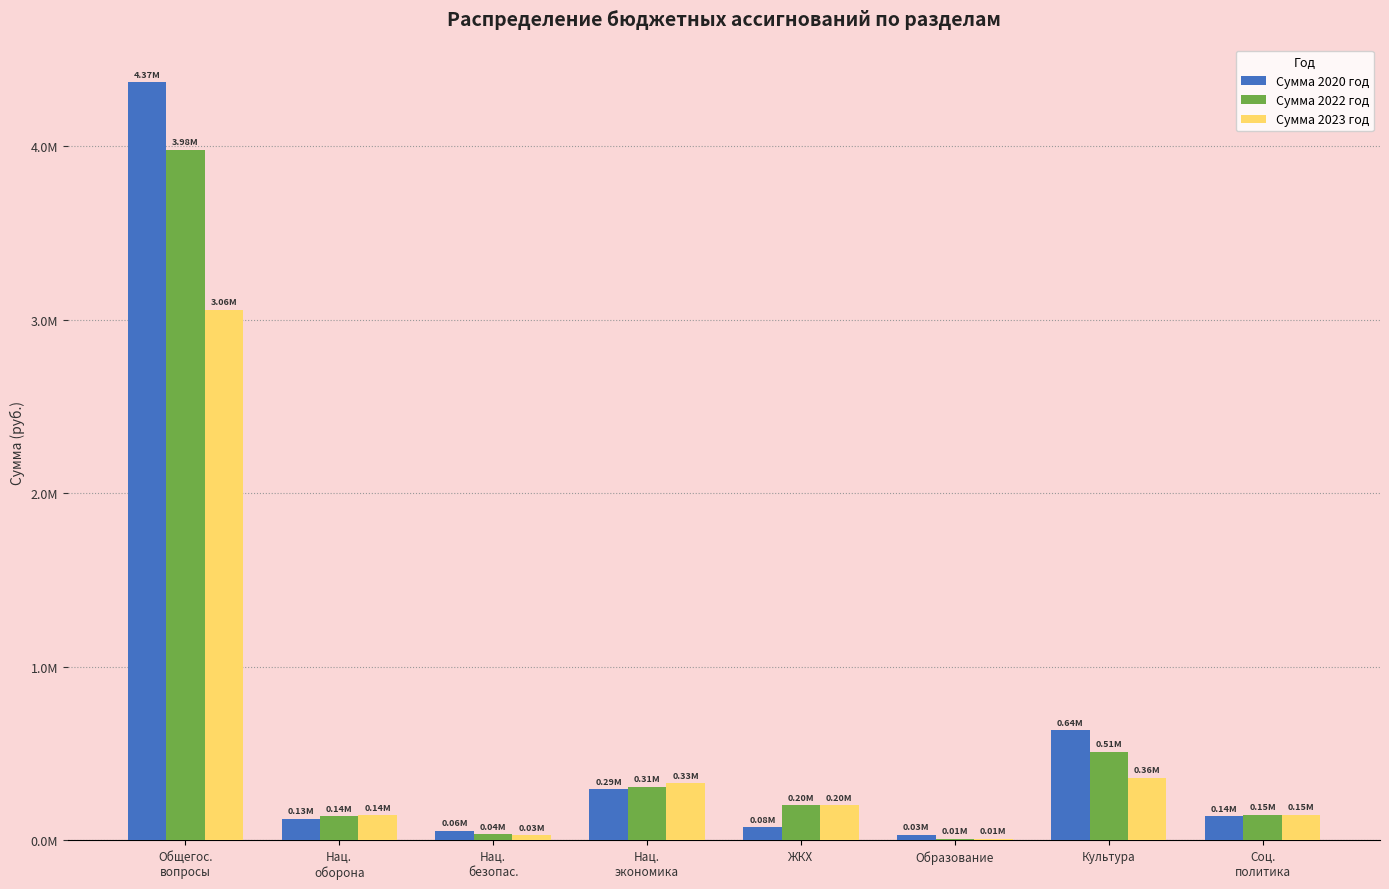

Which label corresponds to the smallest value in the chart?

Образование